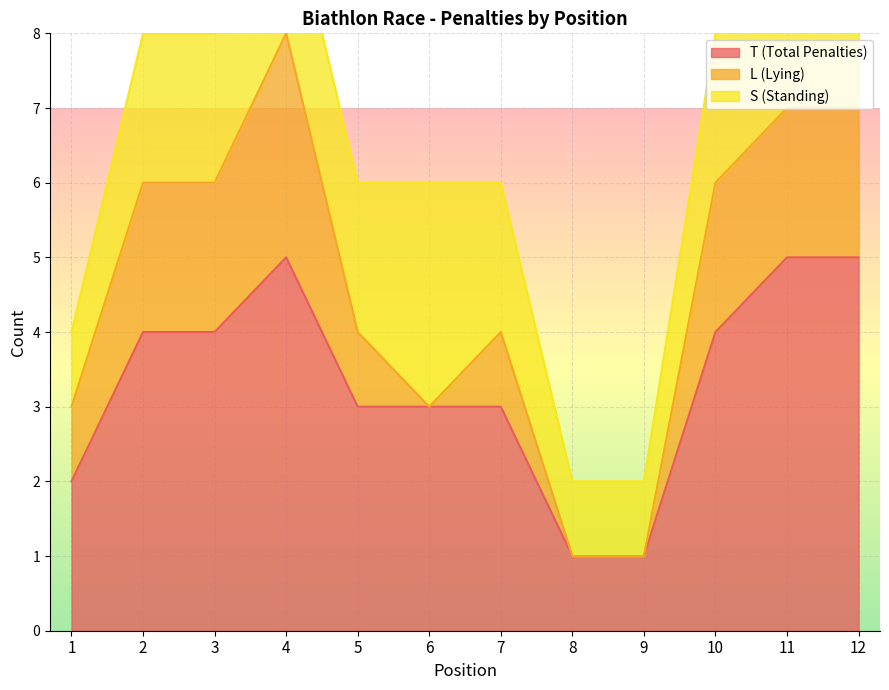

The value of T (Total Penalties) at 1 is 1. True or false?

False